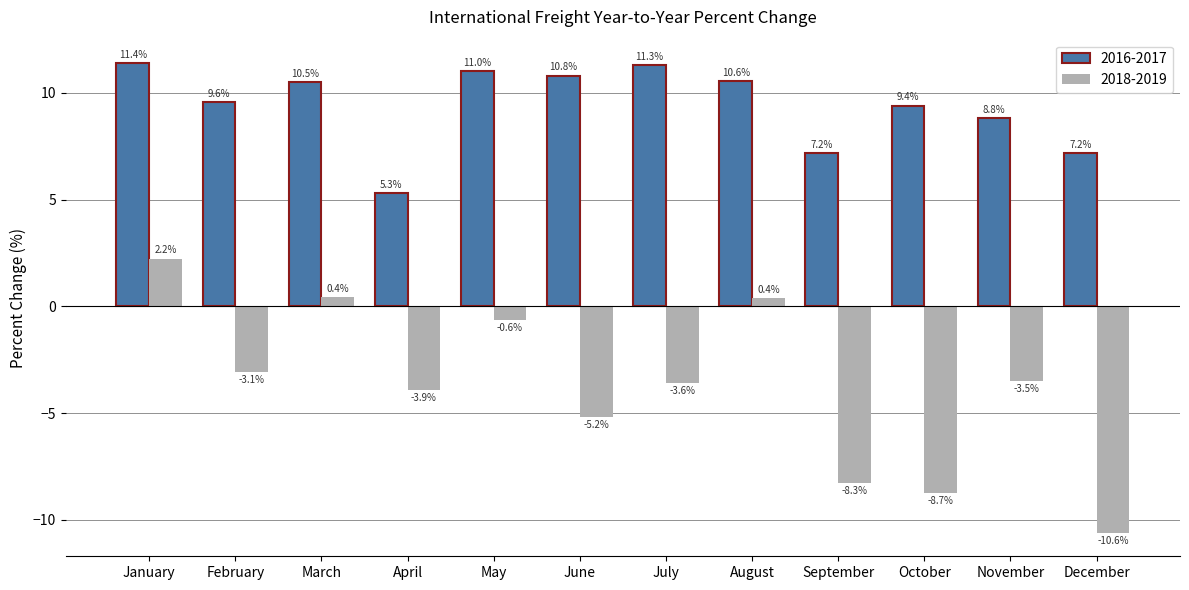

What are all the series names shown in the legend?

2016-2017, 2018-2019